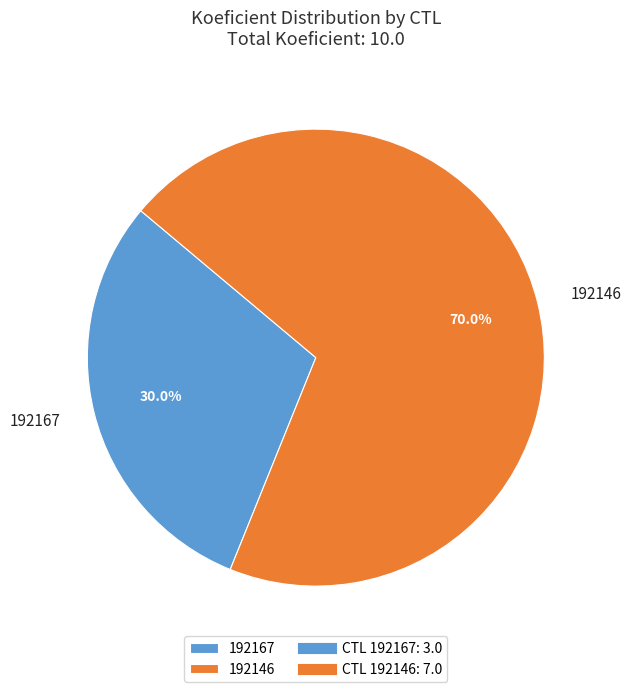

Count the number of slices in the pie.

2